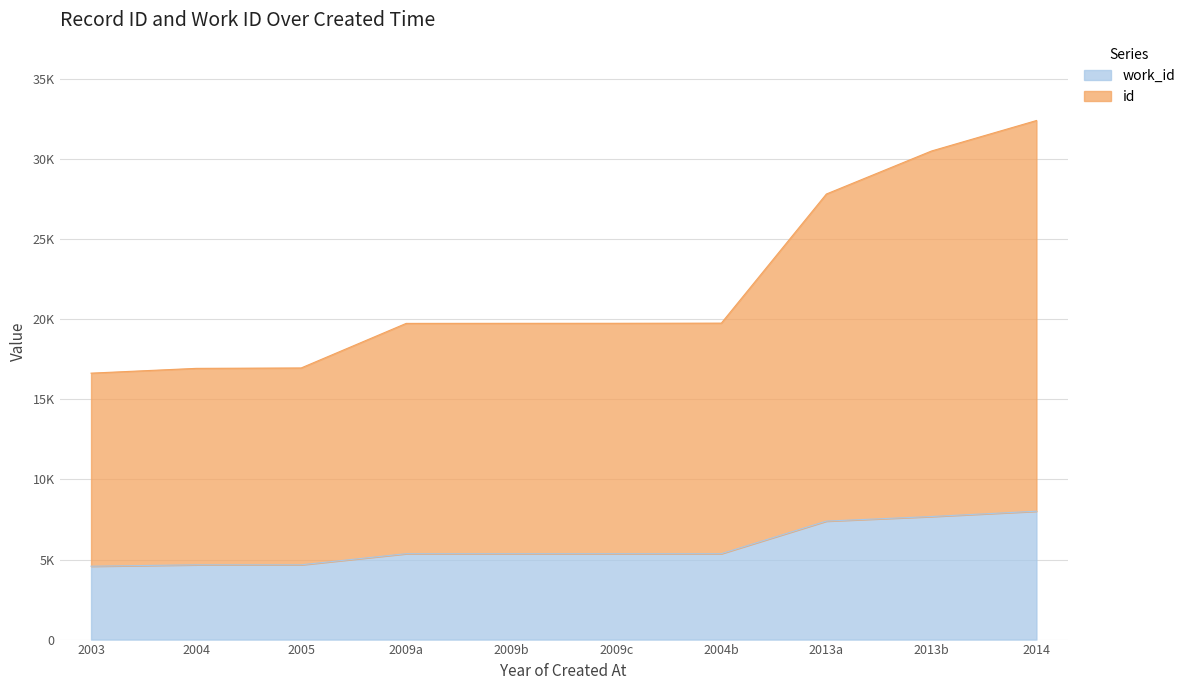

What are all the series names shown in the legend?

work_id, id